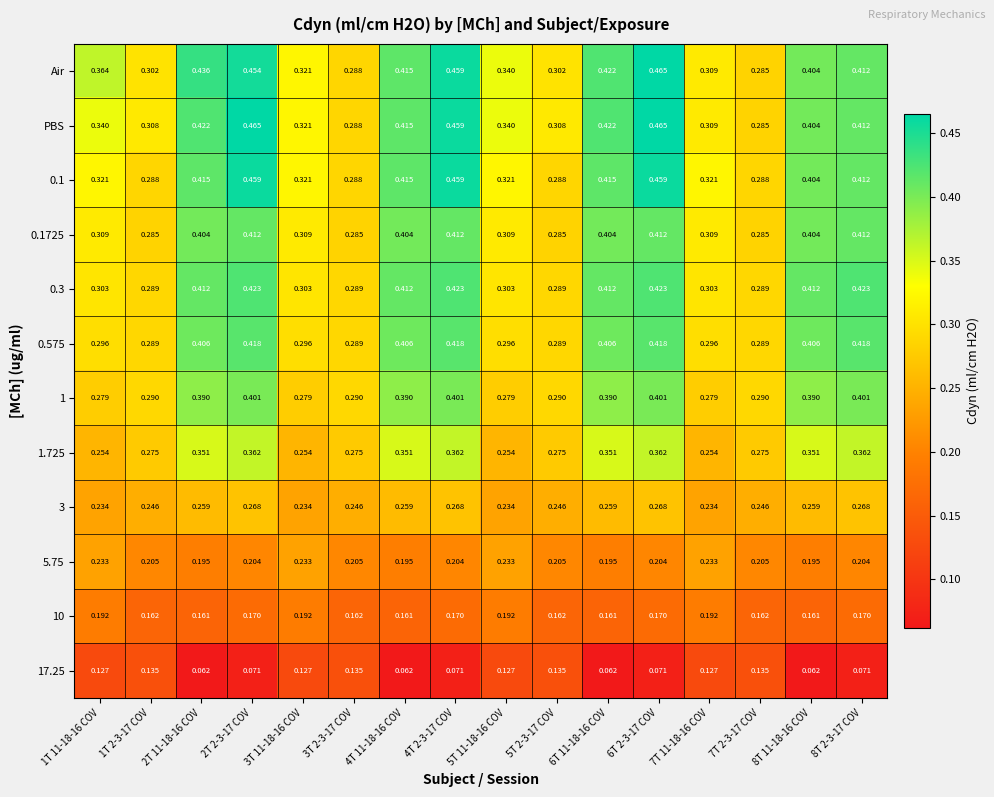

Which series has the largest total across all categories?

Air